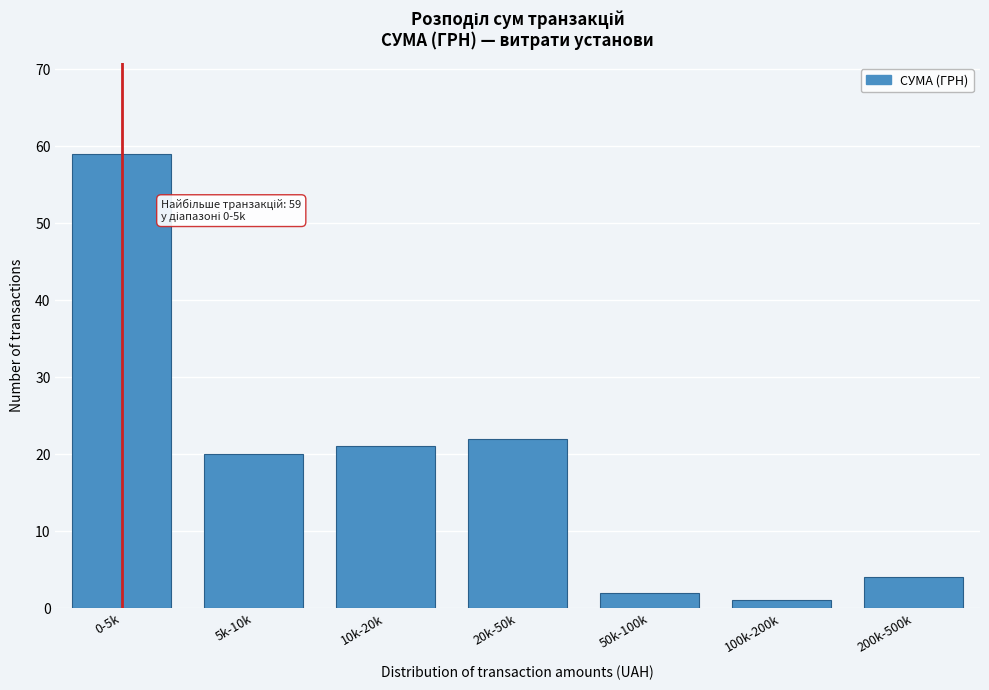

Reading left to right, list all the values displayed in this chart.

59	20	21	22	2	1	4